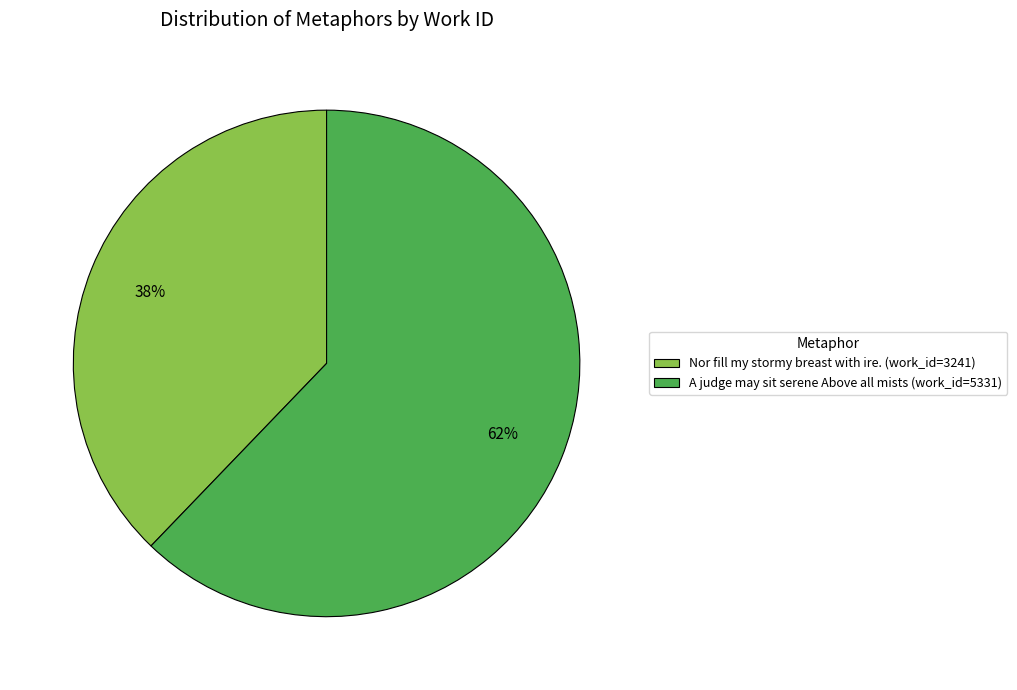

Is the sum of Nor fill my stormy breast with ire. (work_id=3241) and A judge may sit serene Above all mists (work_id=5331) greater than half?

Yes